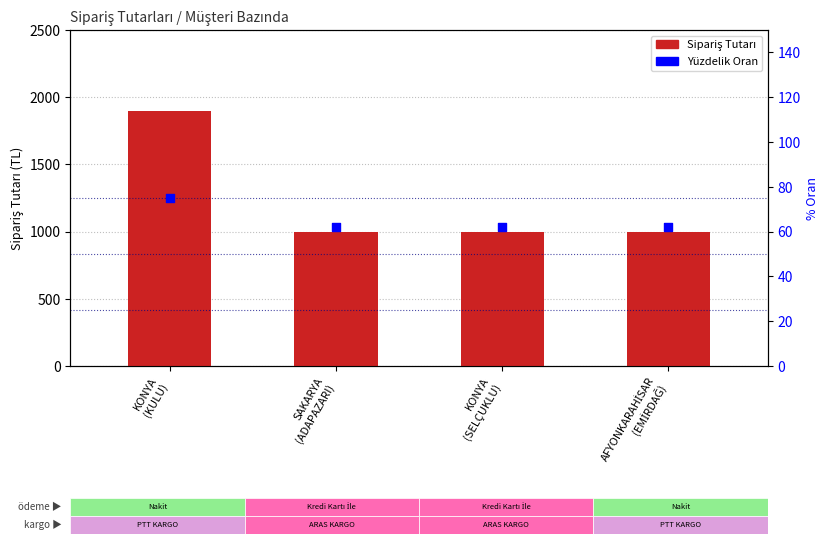

What is the total value across all series at AFYONKARAHİSAR
(EMİRDAĞ)?

1061